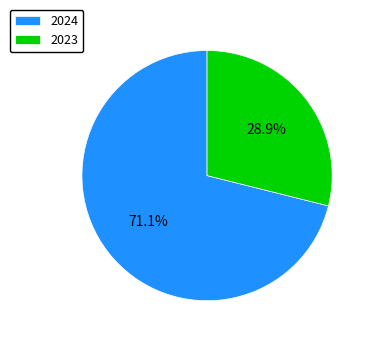

To the nearest percent, what percentage of the pie is 2023?

29%